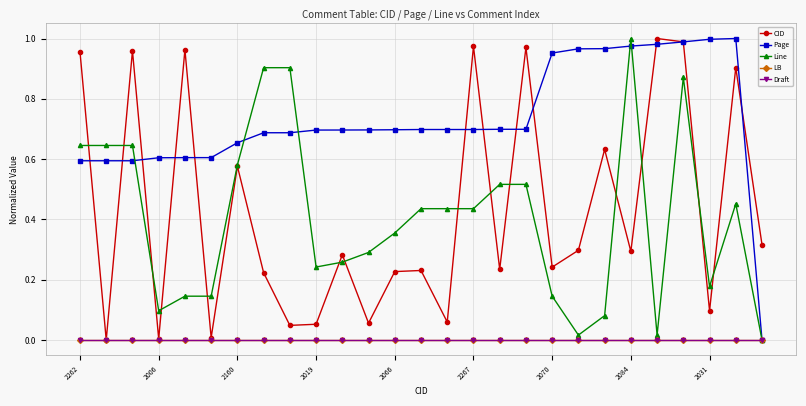

What is the highest value of the Page series?

1.0